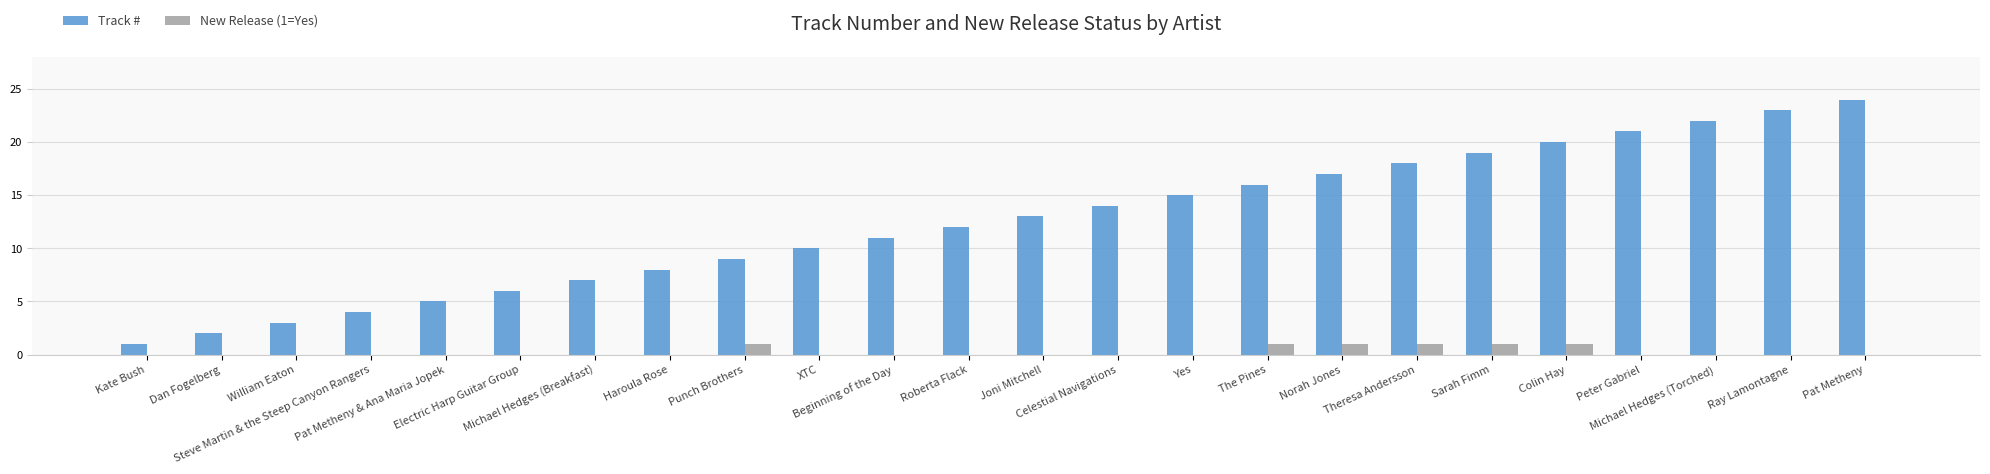

What is the difference between the maximum and minimum values in the Track # series?

23